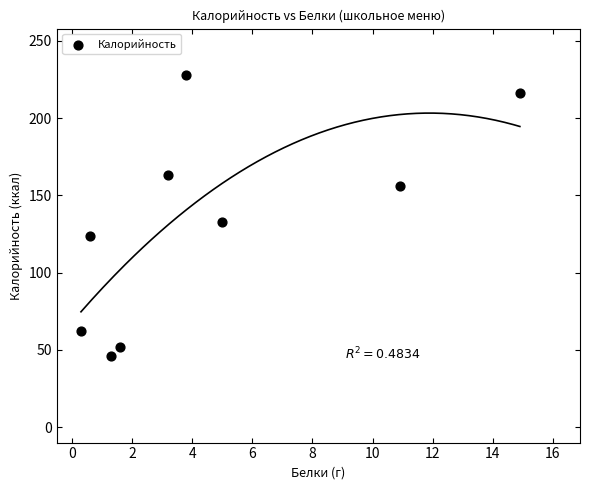

What is the range of X values (max minus min)?

14.6